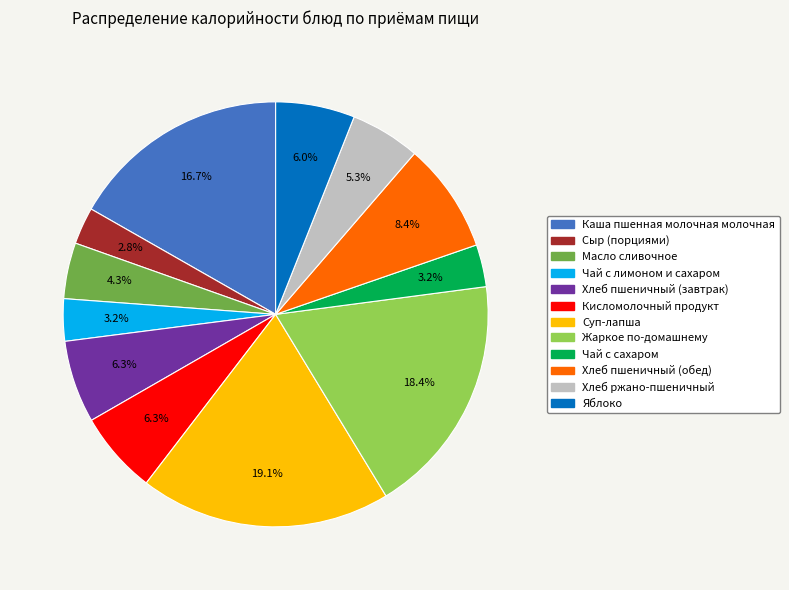

Combined, what portion of the pie is Жаркое по-домашнему and Чай с сахаром?

21.6%